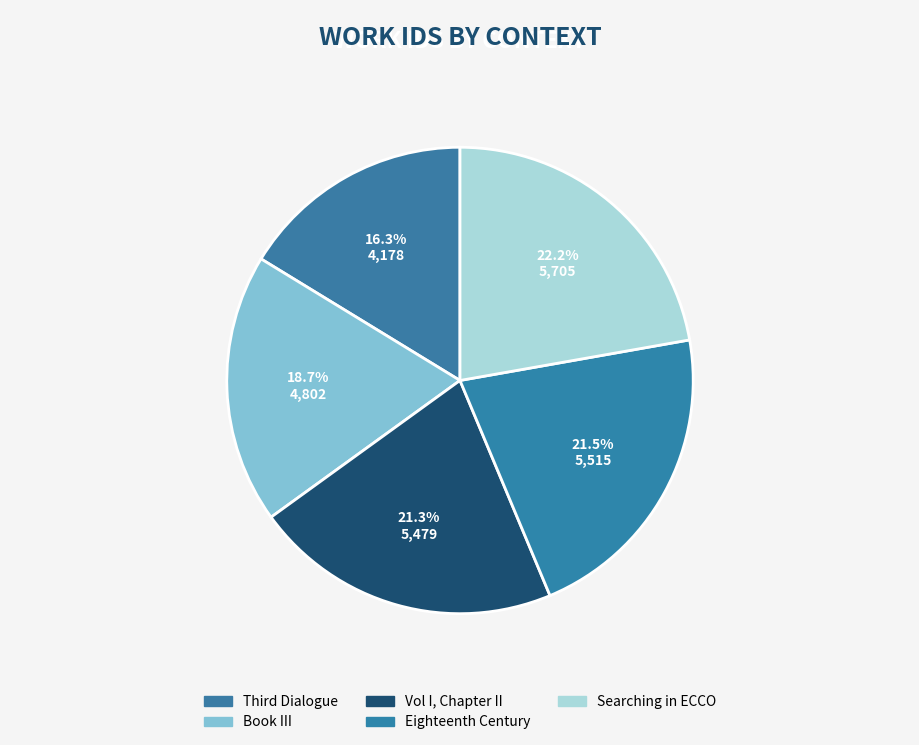

Which category has the biggest portion of the pie?

Searching in ECCO